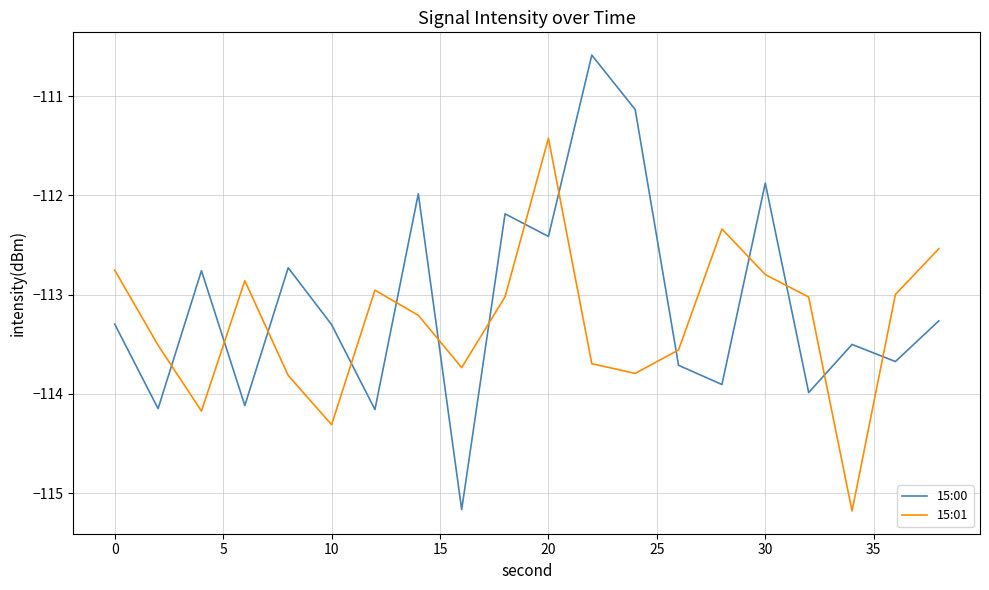

What is the minimum value for 15:00?

-115.2